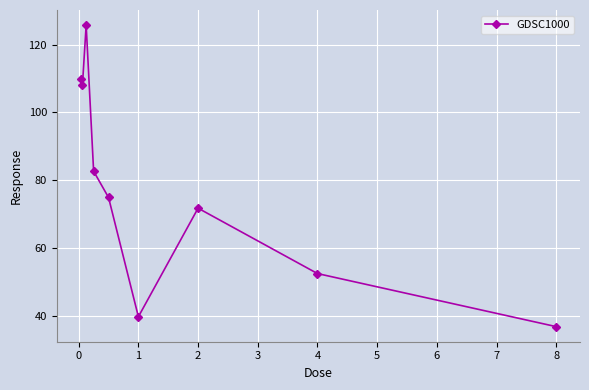

What is the value of the 3rd point from the left?

125.8